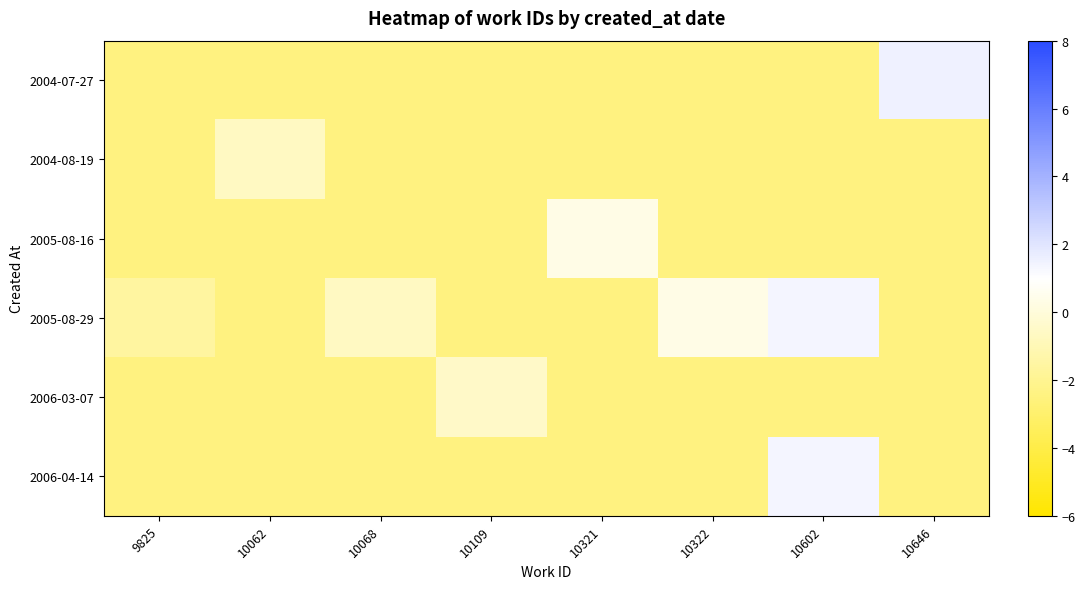

How many data points does each series have?

8